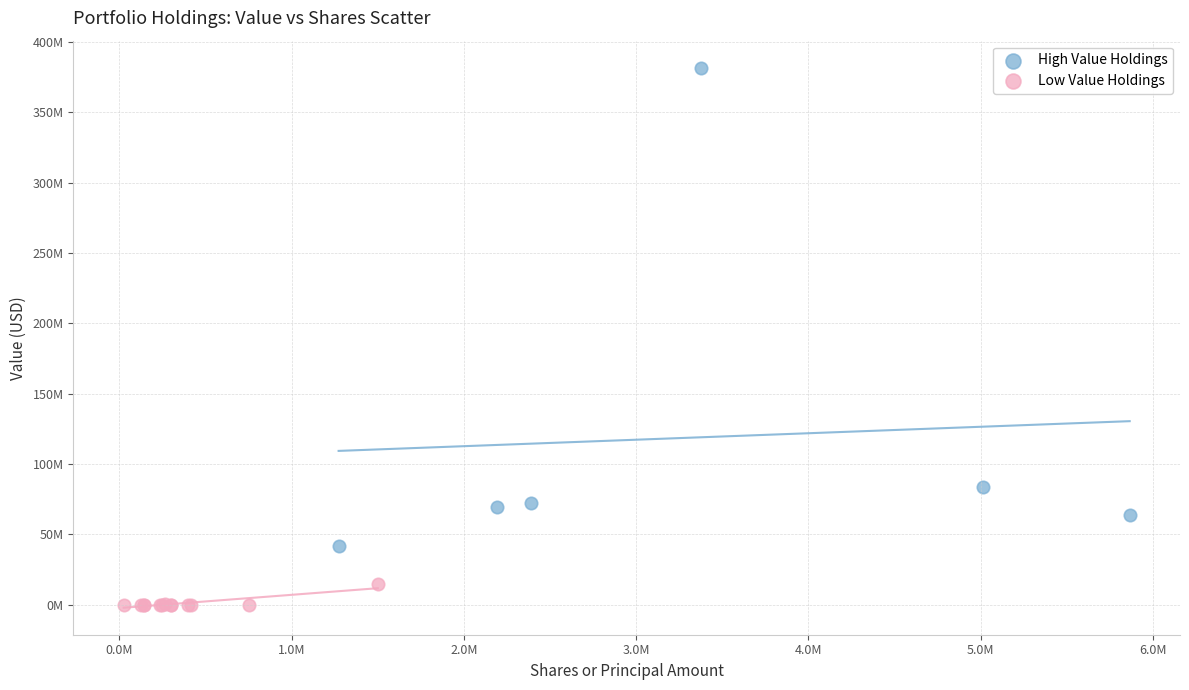

What are all the series names shown in the legend?

High Value Holdings, Low Value Holdings